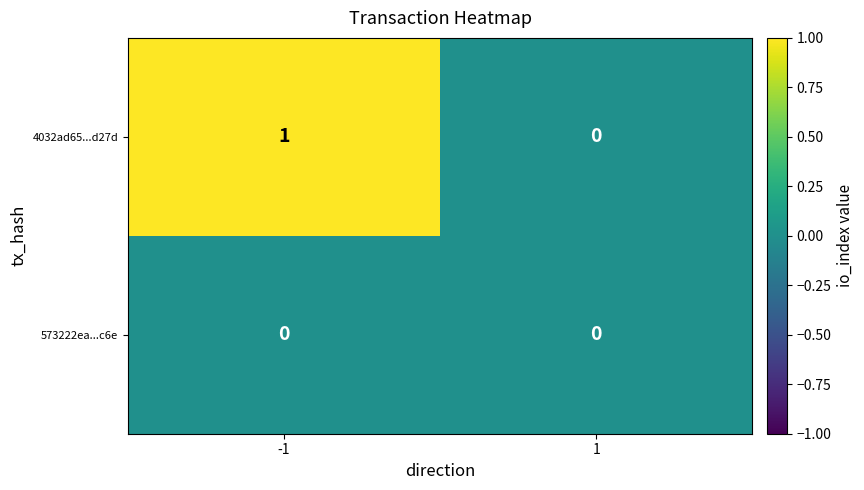

Which series has the largest range (max minus min)?

4032ad65...d27d